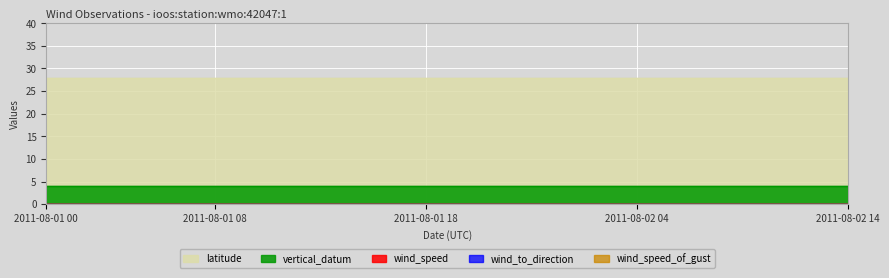

How many lines are shown in the chart?

5